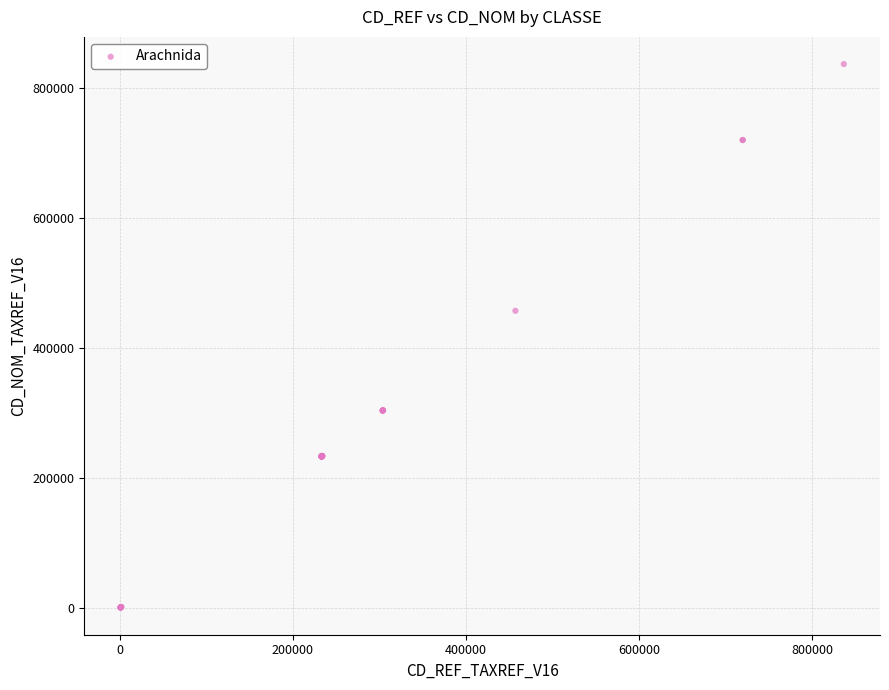

What Y value in the scatter plot is closest to 418873?

457328